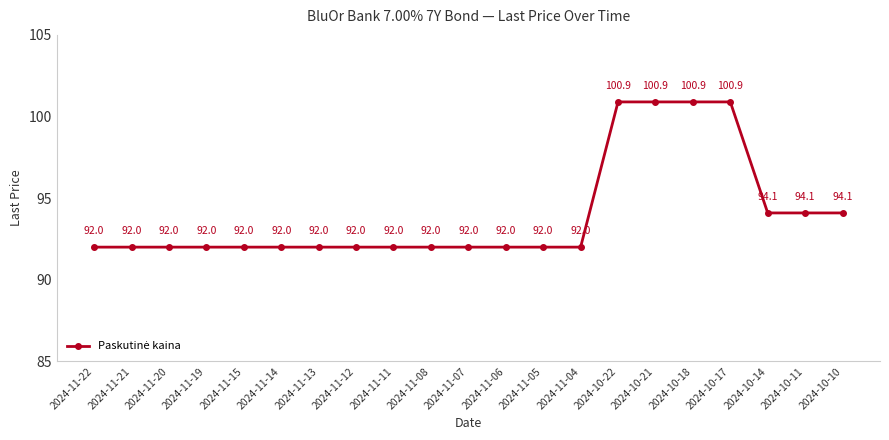

Reading left to right, what are all the values shown in this chart?

92.0	92.0	92.0	92.0	92.0	92.0	92.0	92.0	92.0	92.0	92.0	92.0	92.0	92.0	100.9	100.9	100.9	100.9	94.1	94.1	94.1